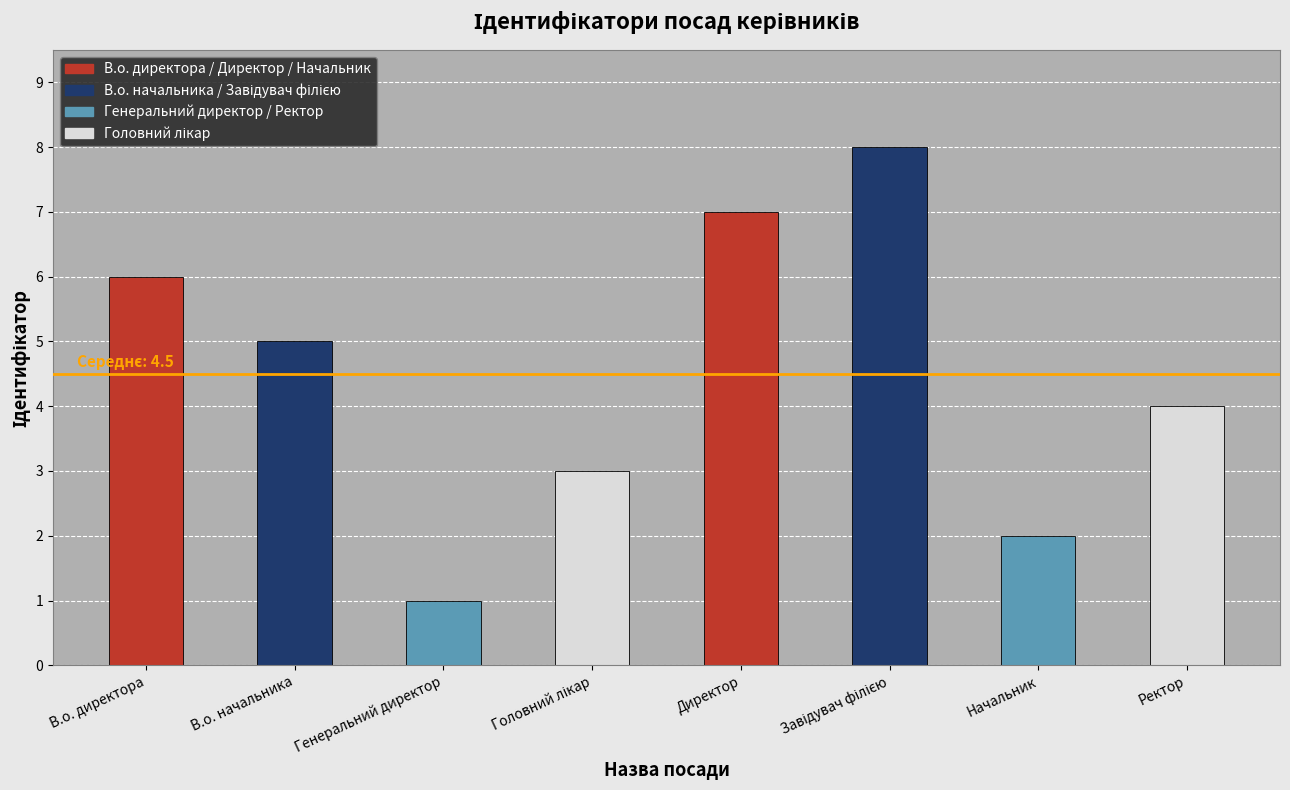

True or false: the data shows 14 at Завідувач філією.

False